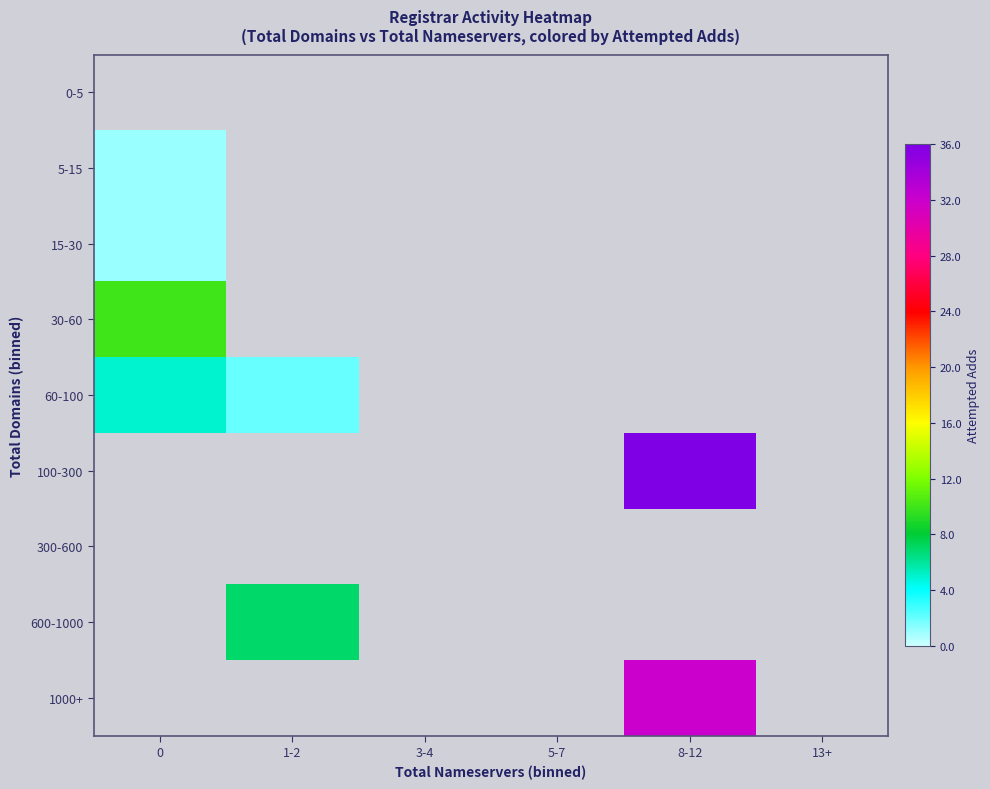

List the series in order of their peak value, highest first.

100-300, 1000+, 30-60, 600-1000, 60-100, 5-15, 15-30, 0-5, 300-600